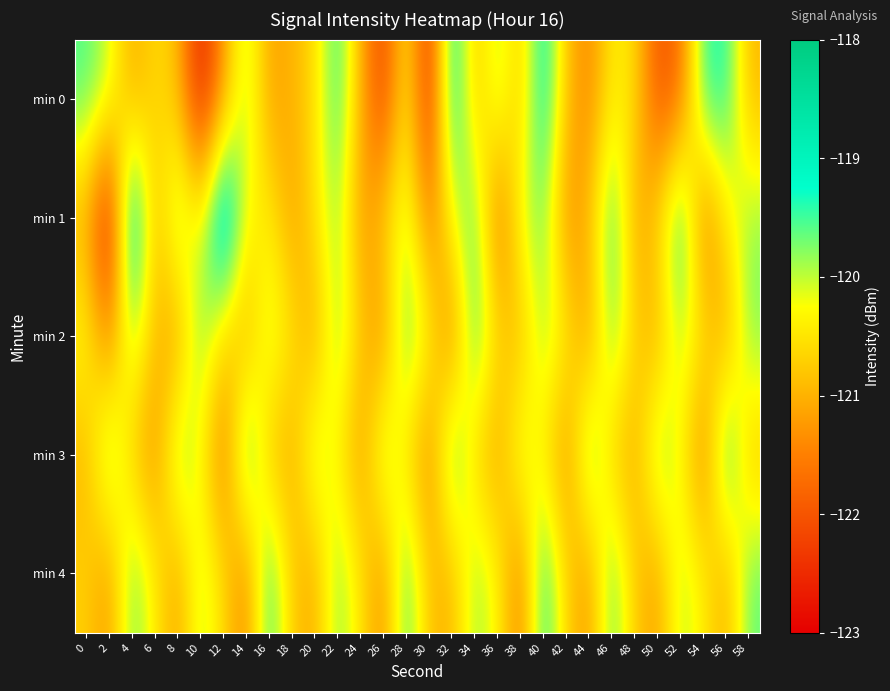

At 20, list the series in order from largest to smallest.

min 3, min 1, min 0, min 4, min 2